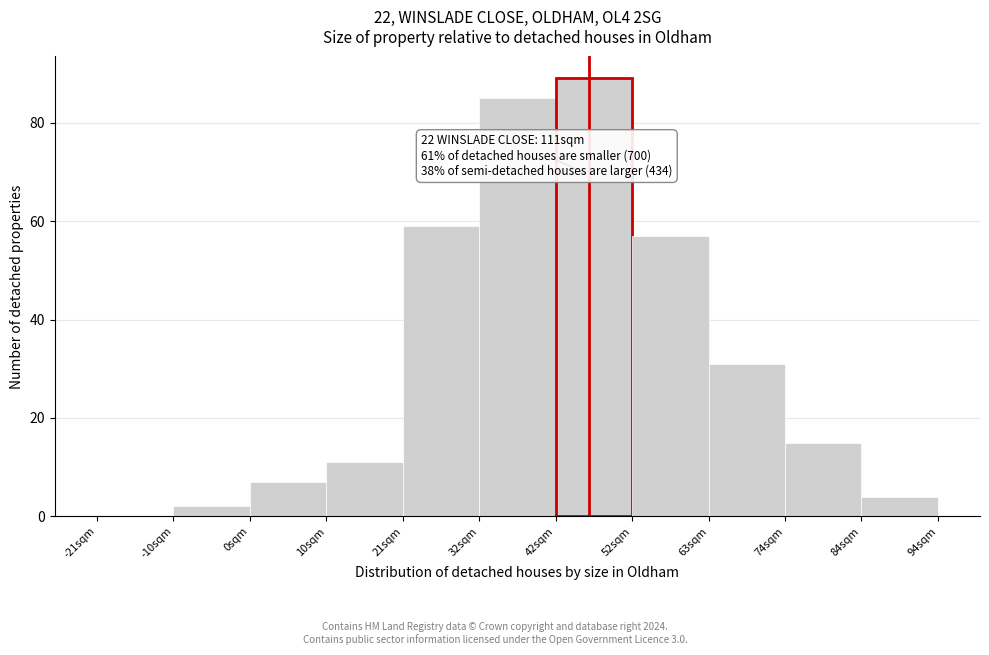

Reading right to left, list all the values displayed in this chart.

84sqm=4	74sqm=15	63sqm=31	52sqm=57	42sqm=89	32sqm=85	21sqm=59	10sqm=11	0sqm=7	-10sqm=2	-21sqm=0